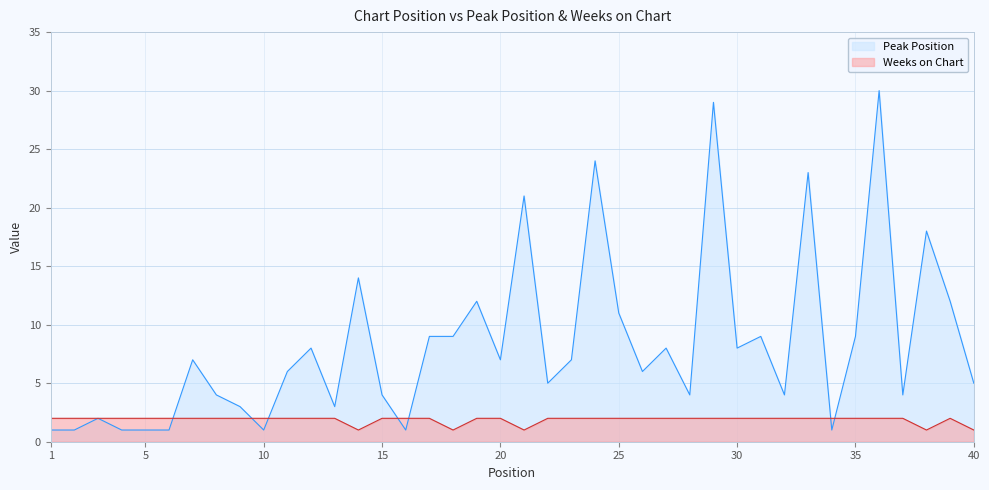

What is the spread (max minus min) of values at 8?

2